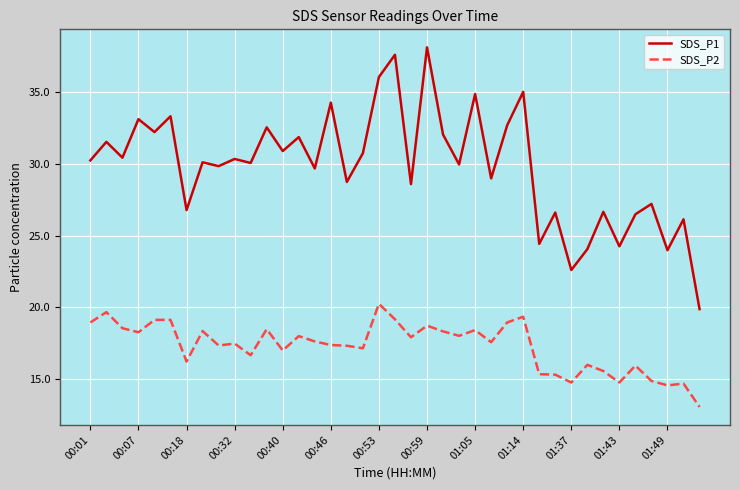

Which series has the largest range (max minus min)?

SDS_P1